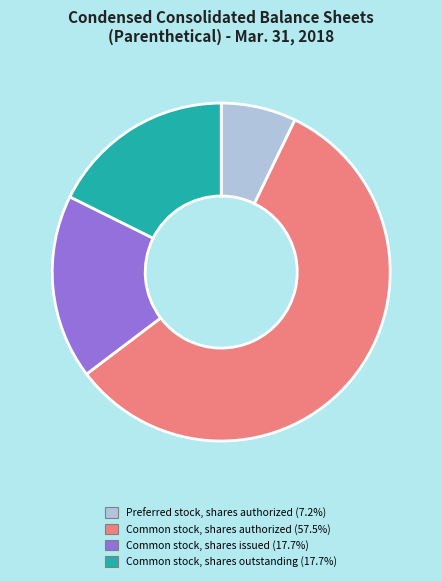

Does any single category account for the majority?

Yes